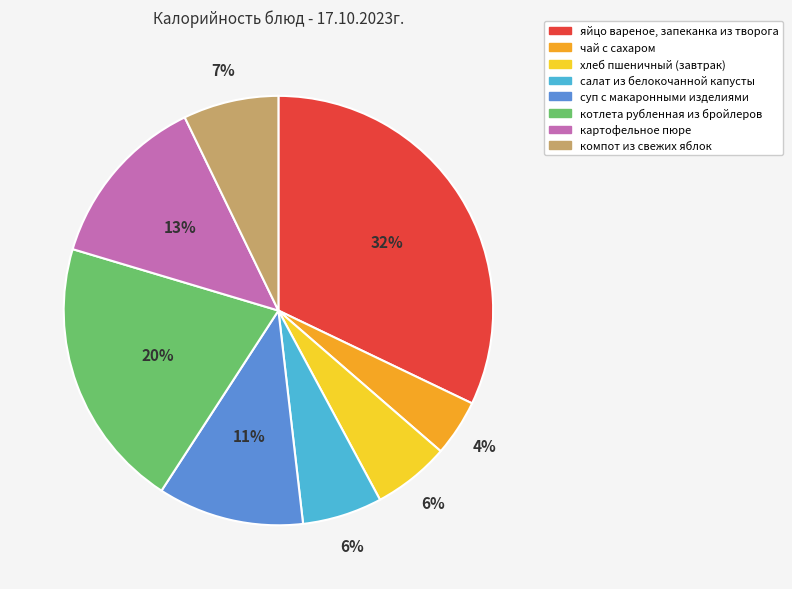

Is the sum of салат из белокочанной капусты and хлеб пшеничный (завтрак) greater than half?

No